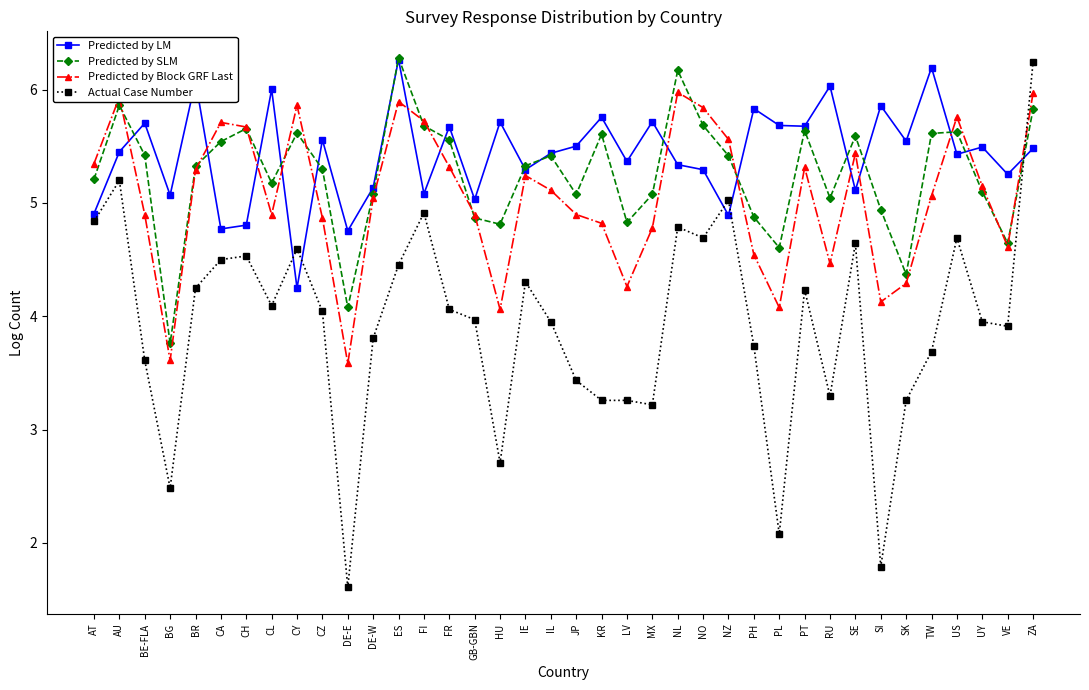

Which series changed the most between AU and PL?

Actual Case Number